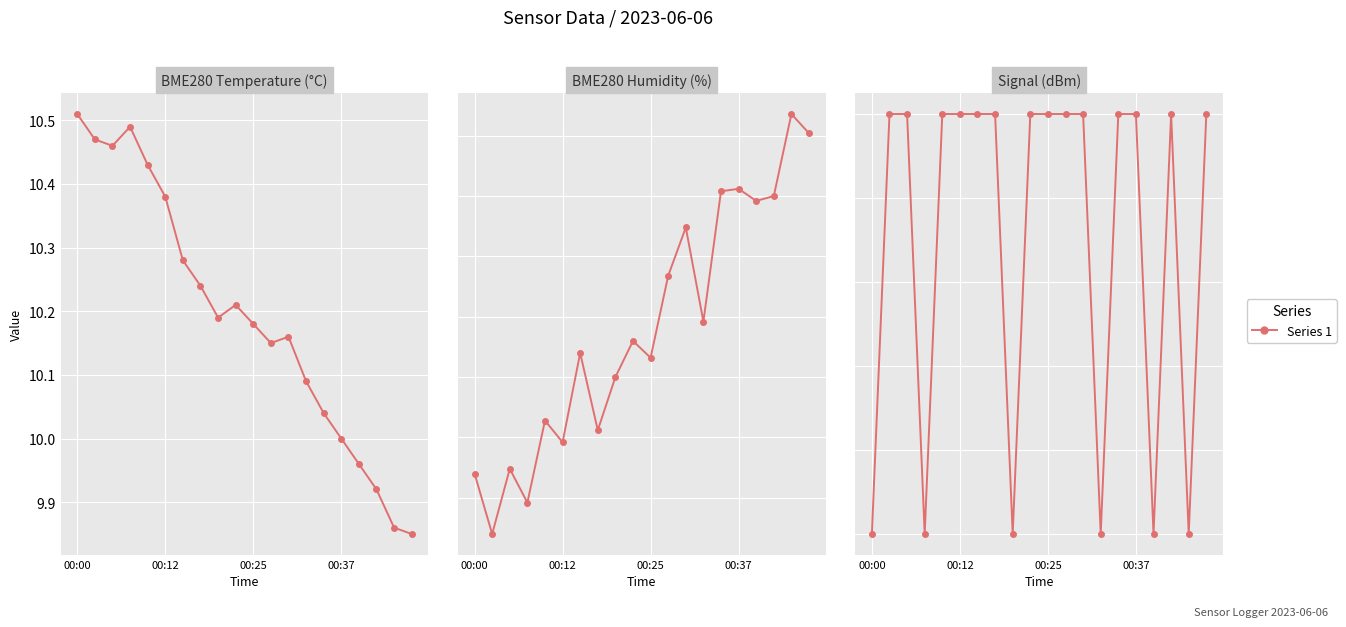

Reading left to right, what are all the values shown in this chart?

BME280_temperature: 10.5	10.5	10.5	10.5	10.4	10.4	10.3	10.2	10.2	10.2	10.2	10.2	10.2	10.1	10.0	10.0	10.0	9.9	9.9	9.8
BME280_humidity: 67.8	67.6	67.9	67.7	68.1	68.0	68.3	68.0	68.2	68.4	68.3	68.7	68.9	68.5	69.0	69.0	69.0	69.0	69.3	69.3
Signal: -73.0	-72.0	-72.0	-73.0	-72.0	-72.0	-72.0	-72.0	-73.0	-72.0	-72.0	-72.0	-72.0	-73.0	-72.0	-72.0	-73.0	-72.0	-73.0	-72.0